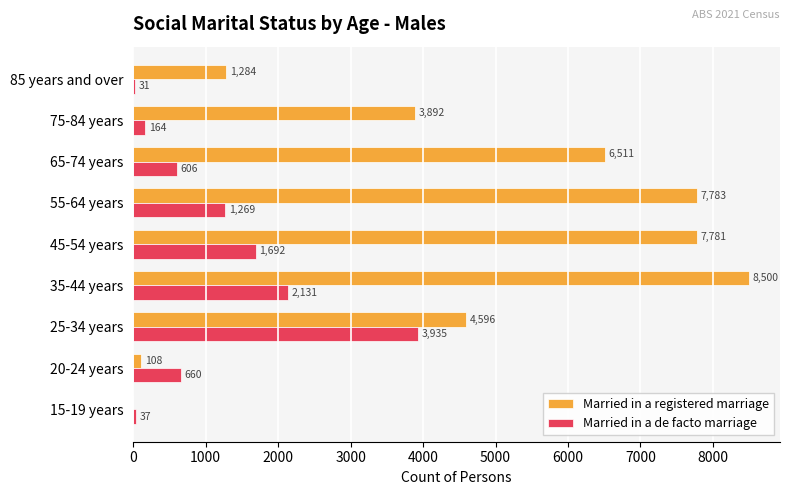

Where is Married in a registered marriage nearest to the value 4250?

25-34 years